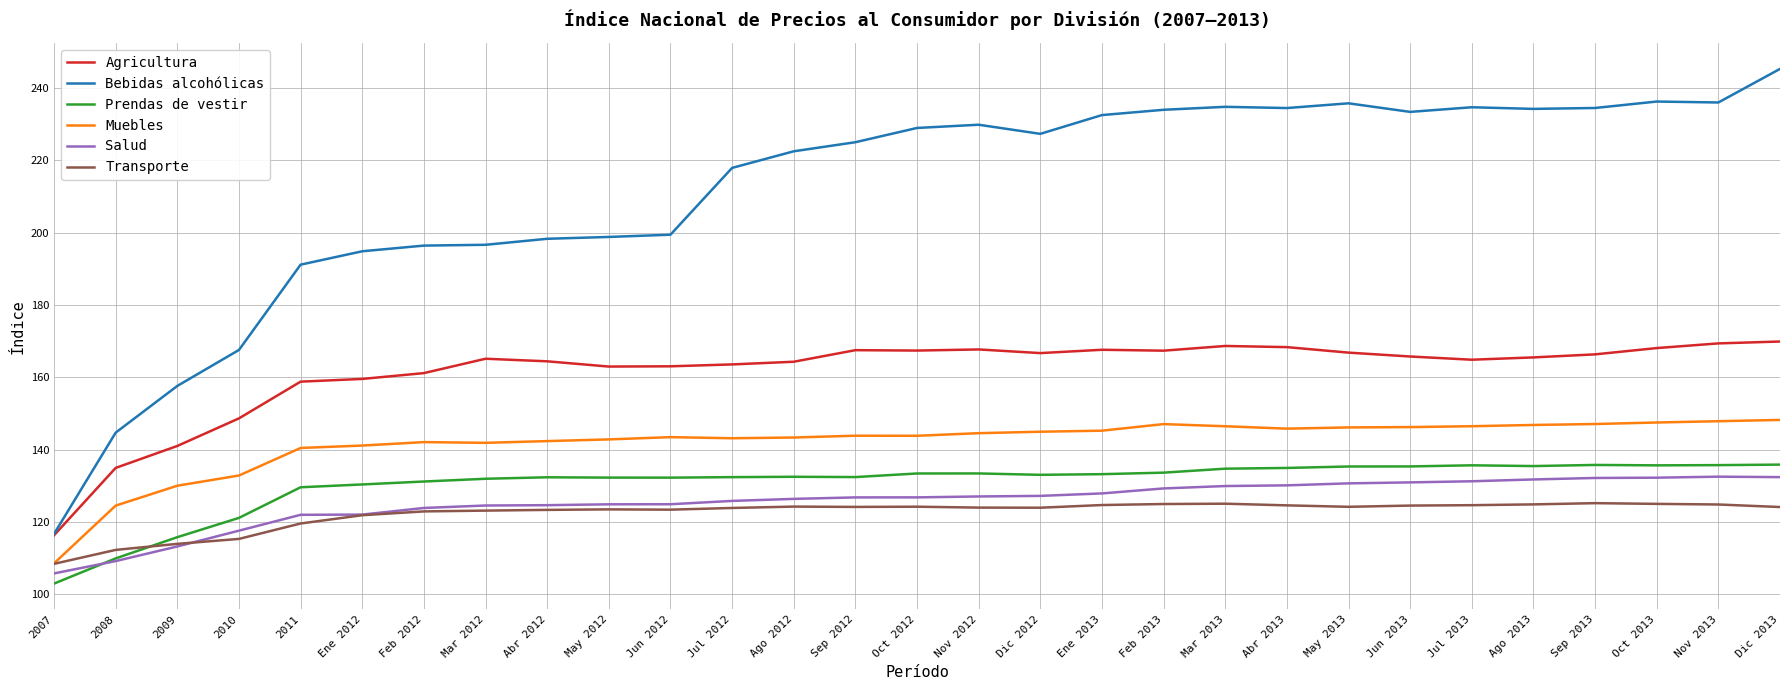

How many lines are shown in the chart?

6